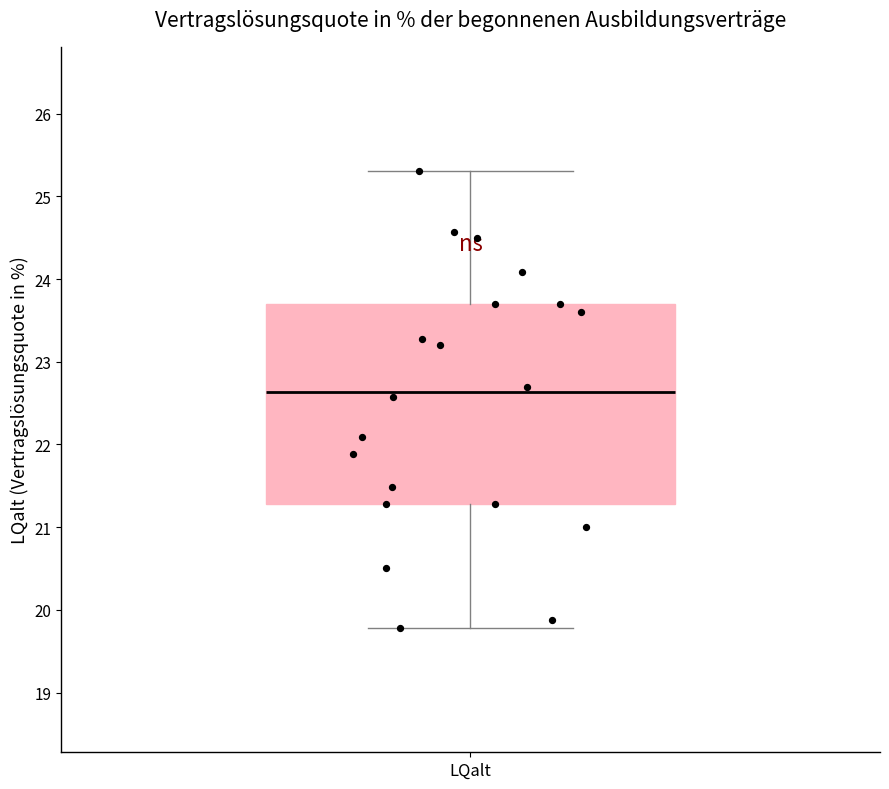

Transcribe this box plot: give where the median line is, the range the box spans, and where the two whiskers end, as read against the y-axis. The values are not printed on the chart, so give them approximately, as read against the axis.

median 22.6, box 21.3 to 23.7, whiskers 19.8 to 25.3